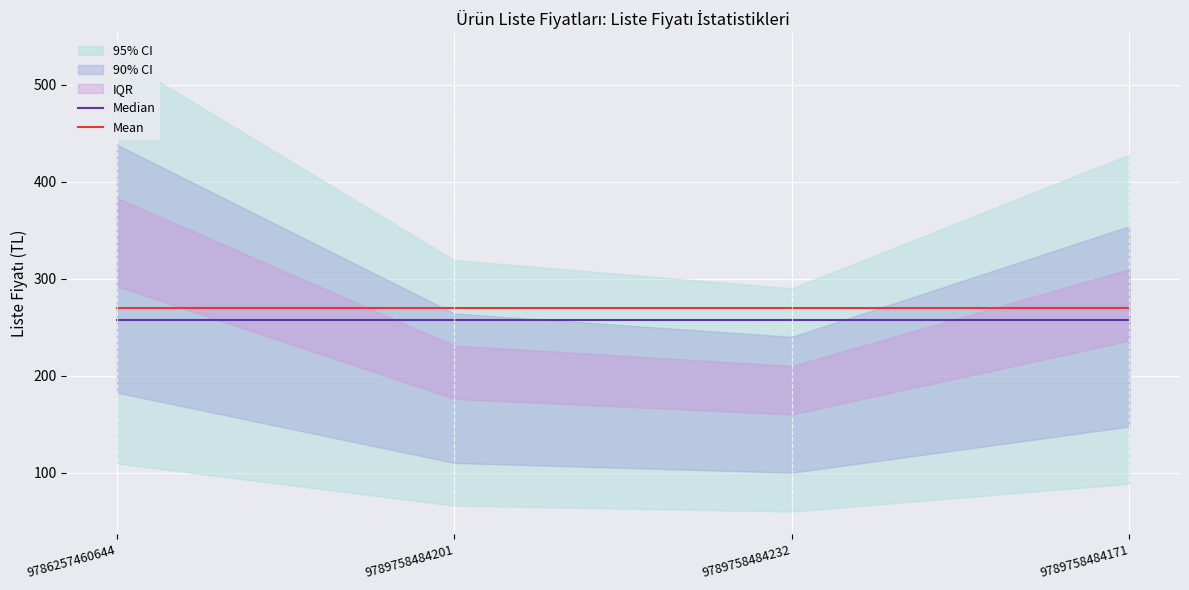

Rank the series by their average value, from lowest to highest.

Median, Mean